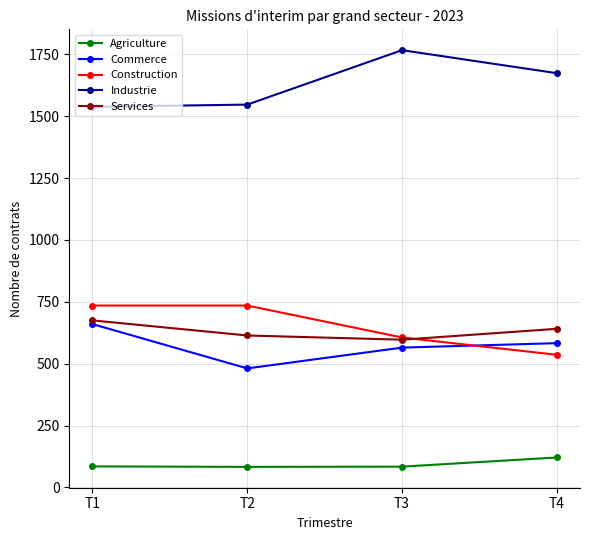

Between T1 and T3, which series saw the biggest shift?

Industrie